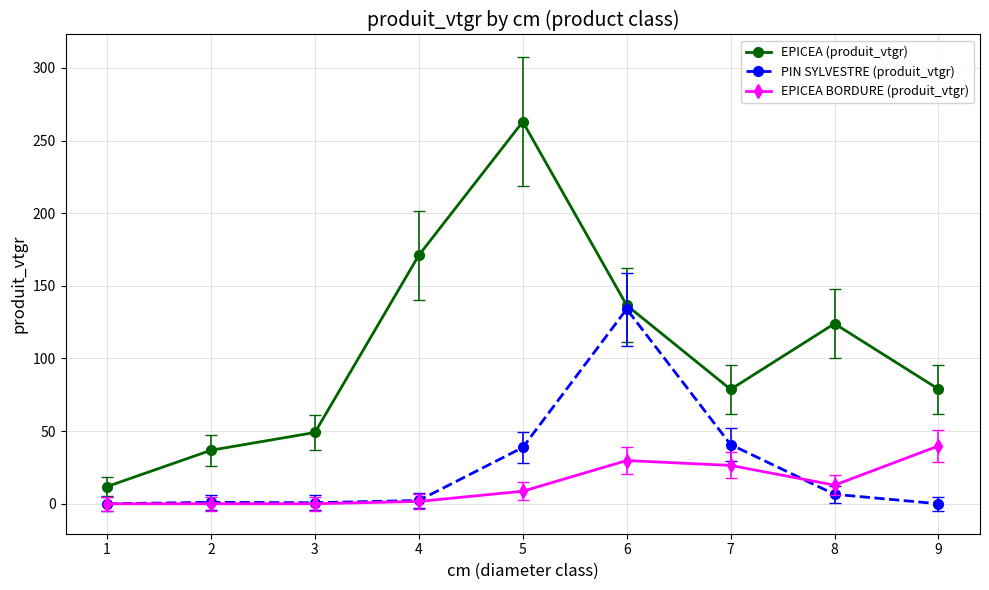

How many data points in EPICEA BORDURE (produit_vtgr) are less than 8?

4